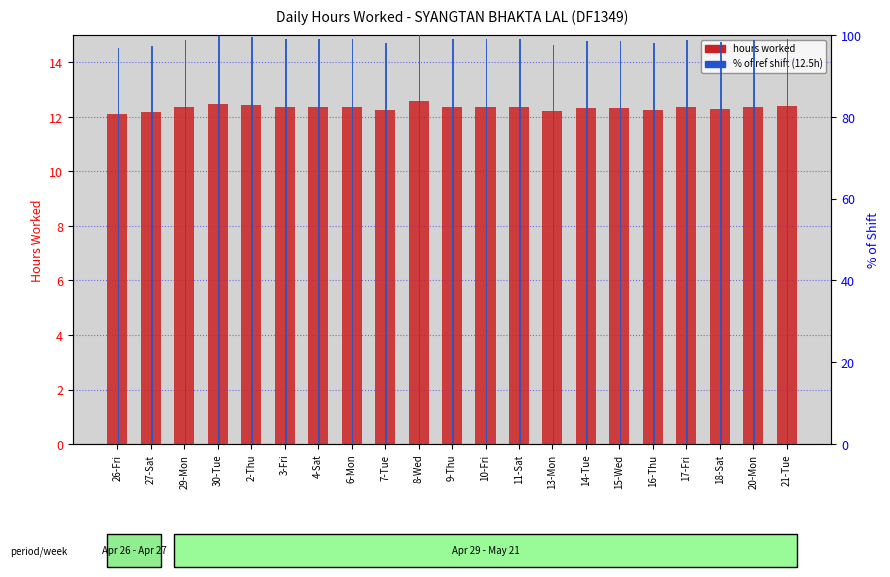

At which category is the sum across all series the highest?

8-Wed